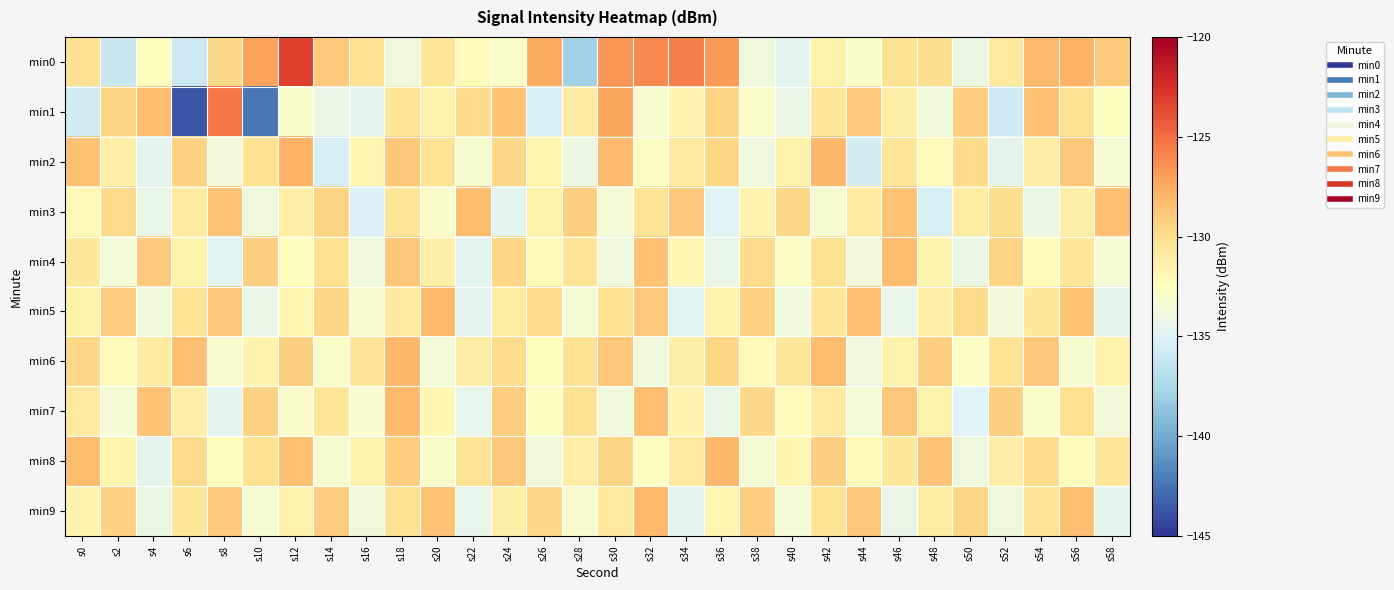

Which category has the lowest value across all series?

s6